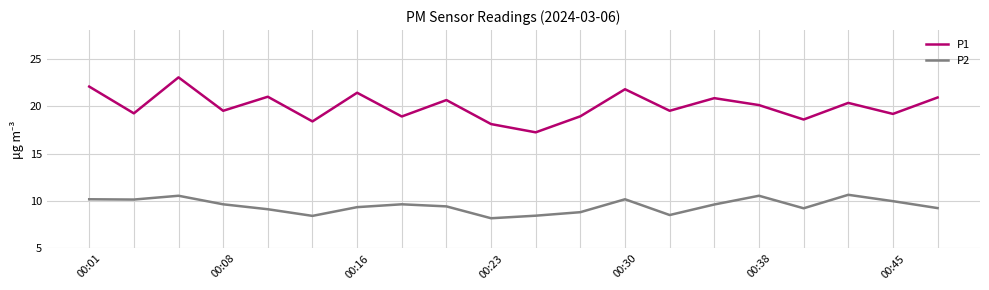

Rank the series by their maximum value, from highest to lowest.

P1, P2